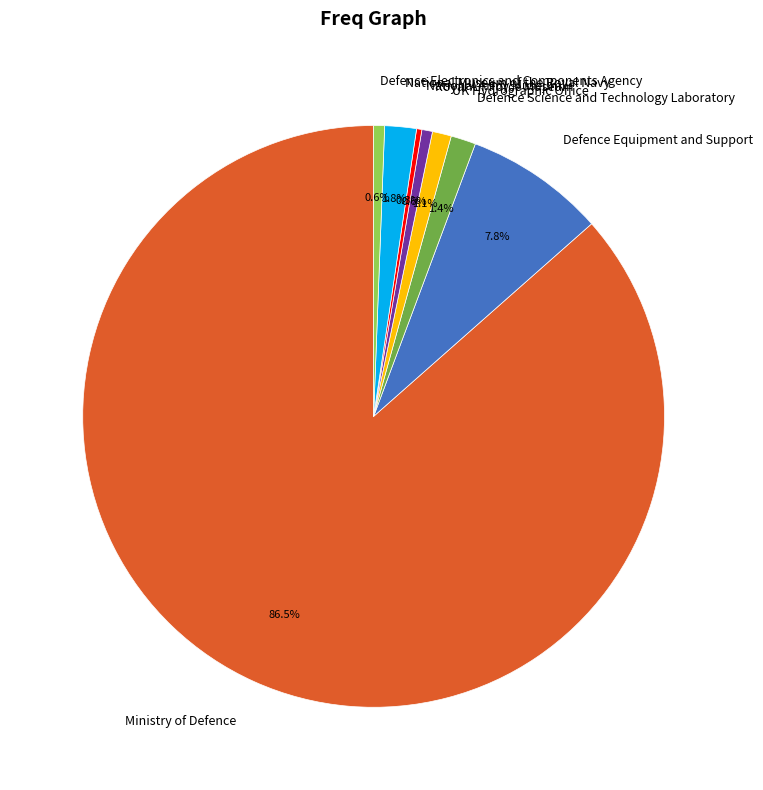

What is the majority slice?

Ministry of Defence